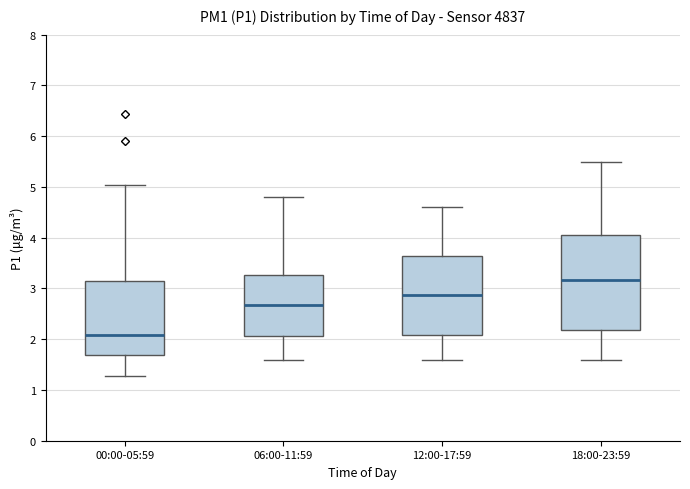

Which box's median line is the highest?

18:00-23:59